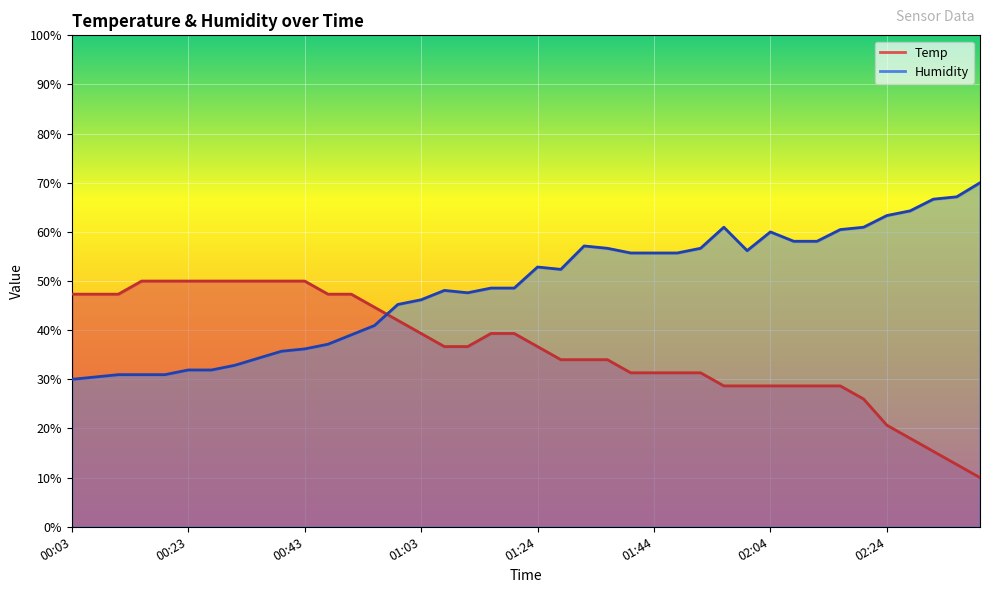

Which label corresponds to the largest value in the chart?

02:40